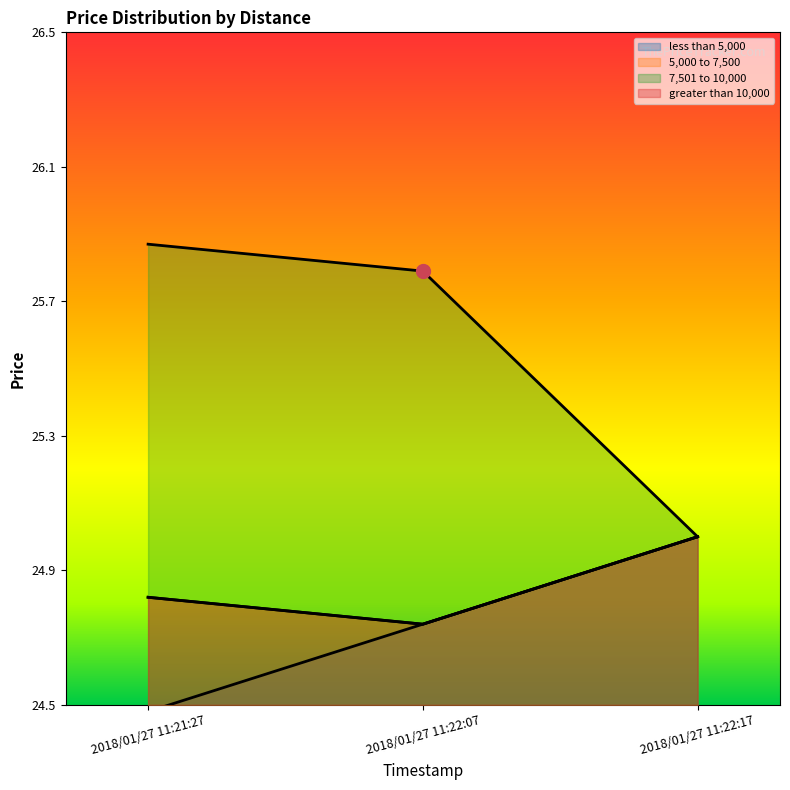

What is the sum of all less than 5,000 values?

74.2